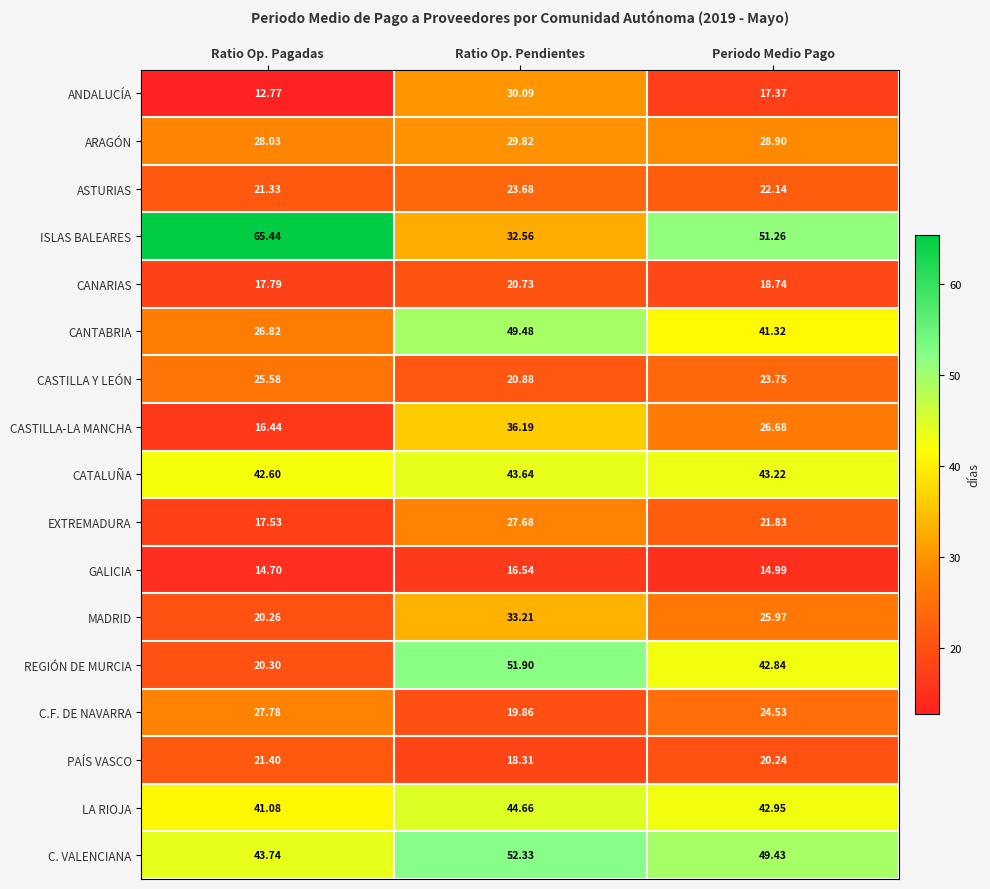

At which category is the sum across all series the highest?

Ratio Op. Pendientes